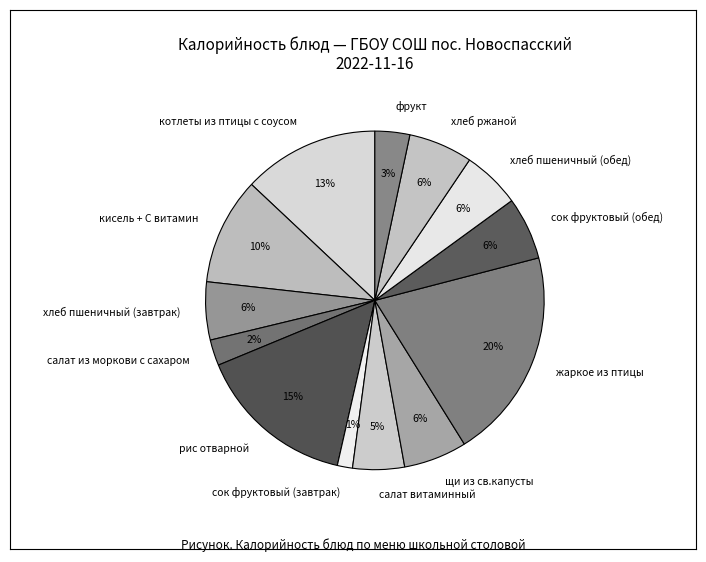

Between жаркое из птицы and рис отварной, which is larger?

жаркое из птицы